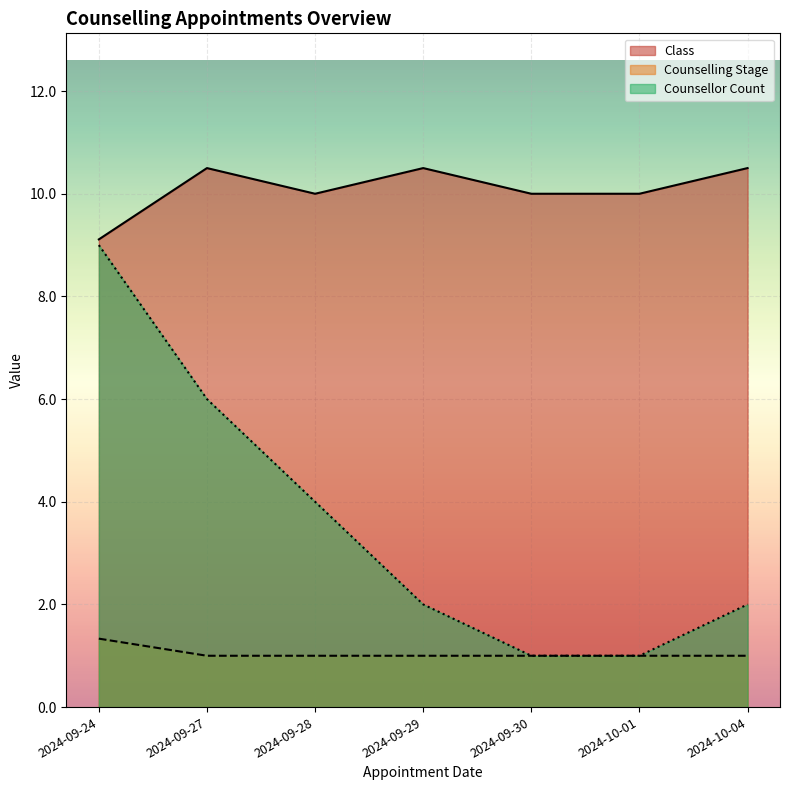

What is the sum of the Counselling Stage values at 2024-09-29 and 2024-09-27?

2.0